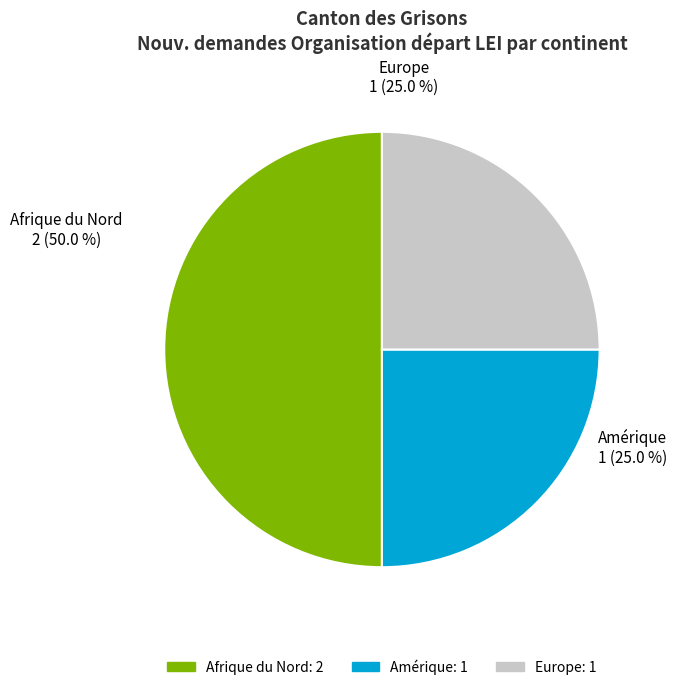

How much of the chart is everything except Subsahara?

100.0%